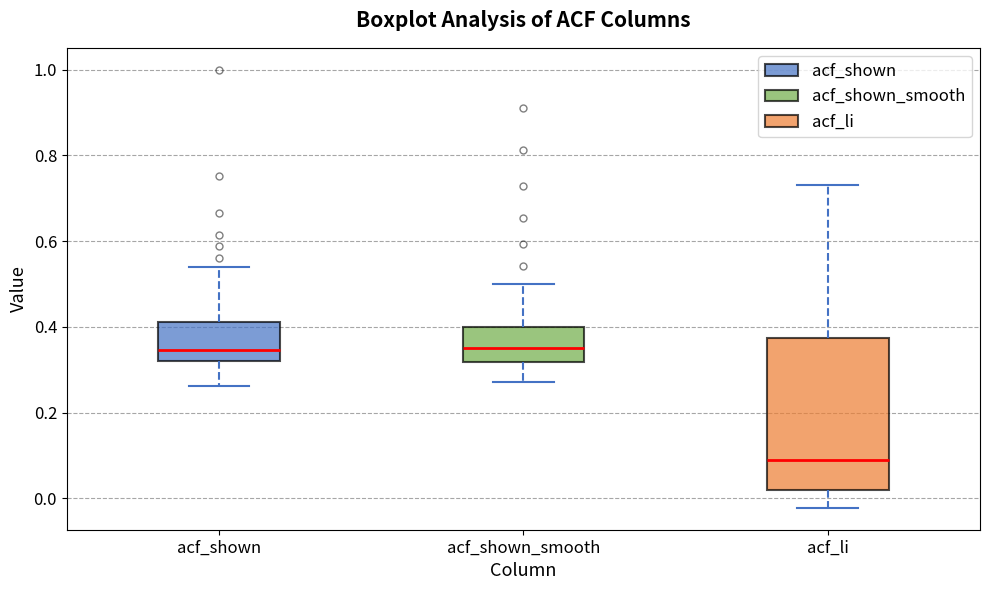

Comparing the boxes themselves (not the whiskers), which one is the tallest?

acf_li